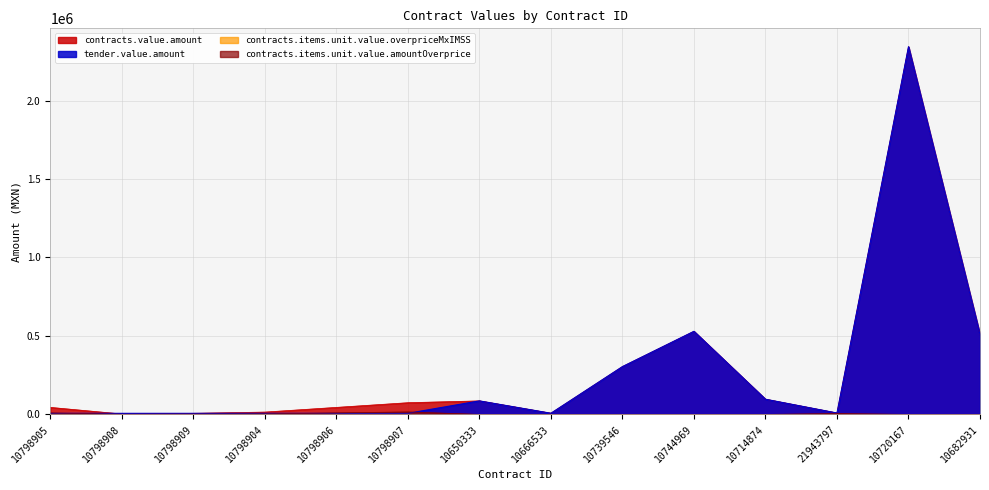

At which category does contracts.items.unit.value.amountOverprice reach its first local valley?

10798908